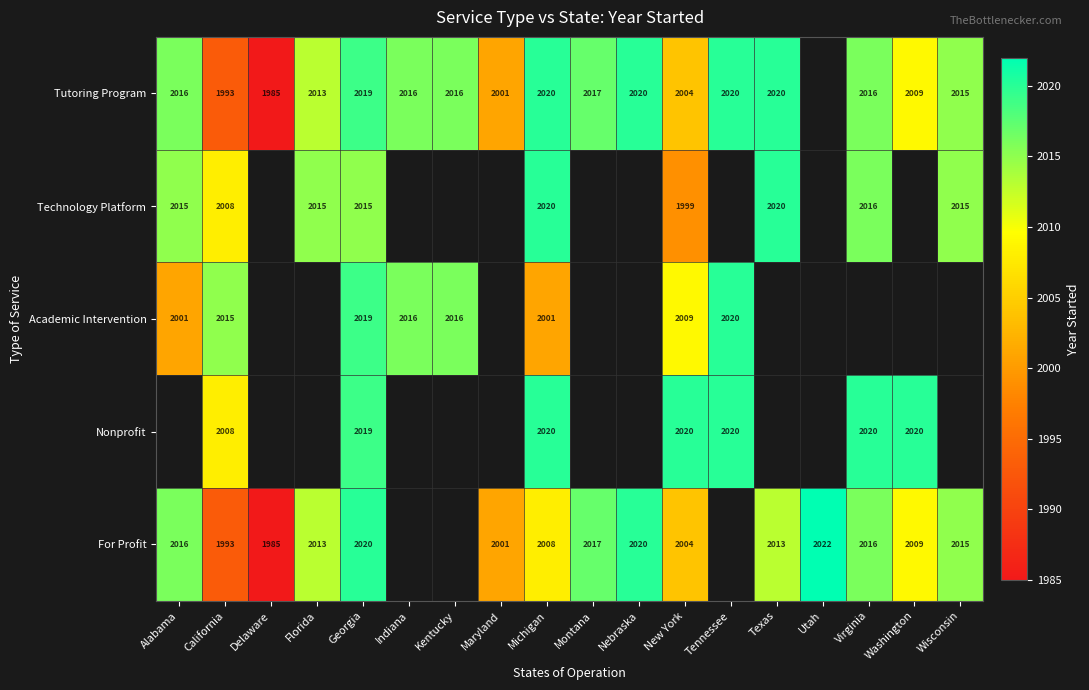

Is it true that For Profit equals 997 at Maryland?

False